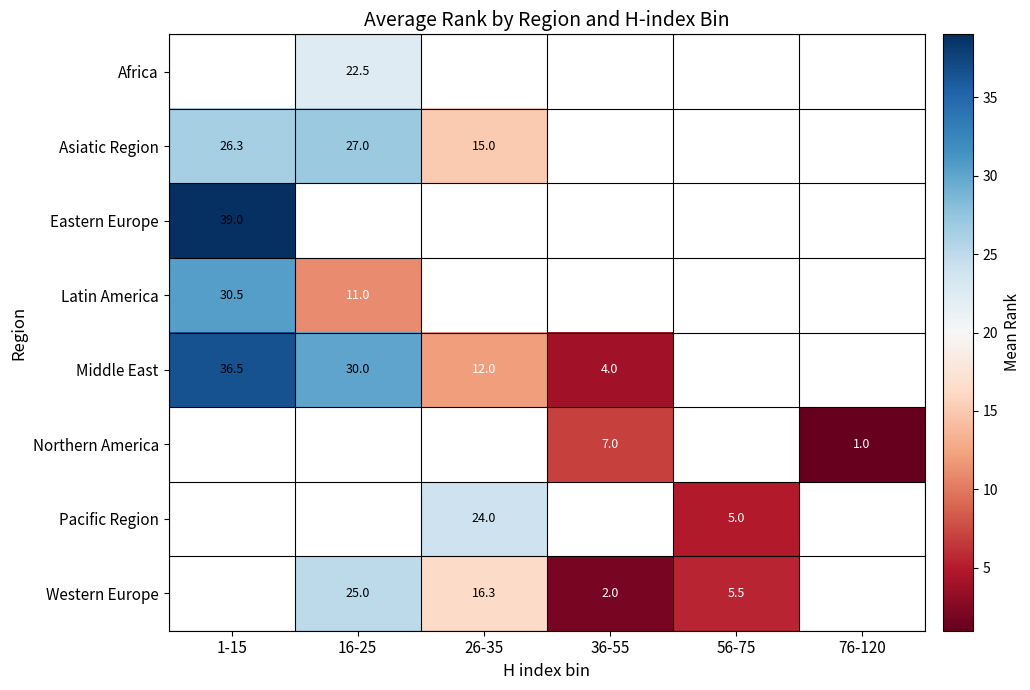

How many distinct data groups are displayed?

8